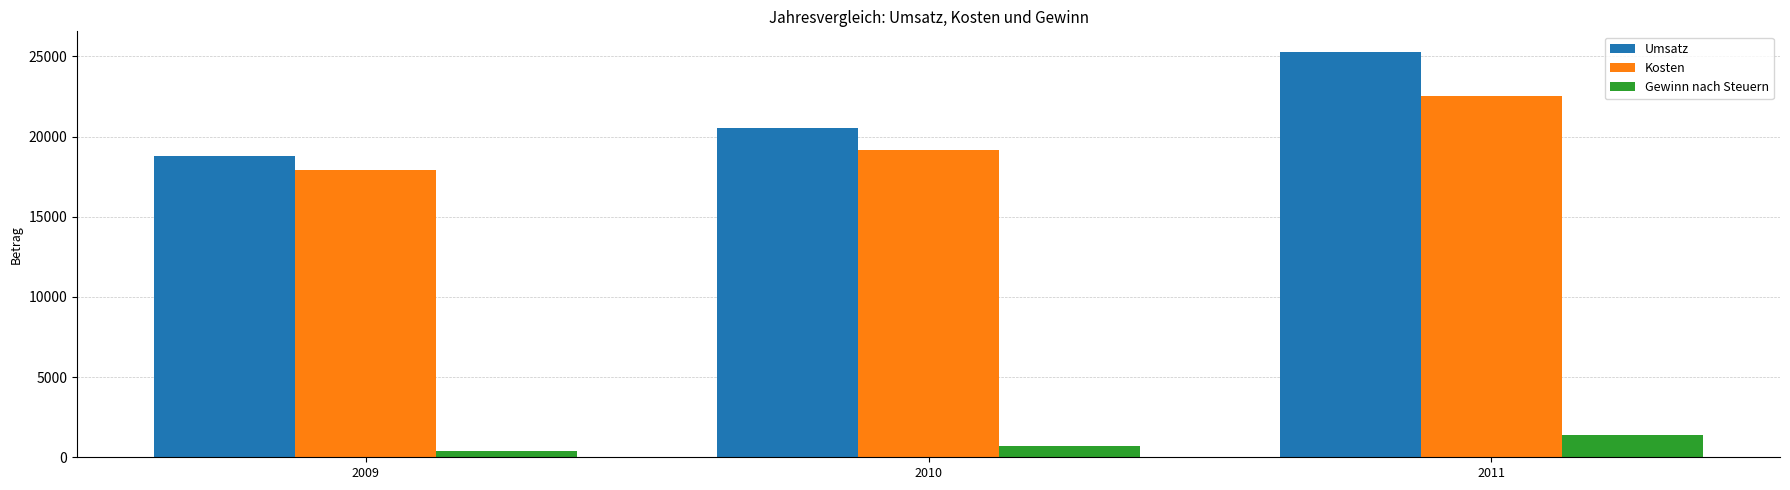

Reading left to right, extract all data points from this chart.

Umsatz: 18780	20540	25300
Kosten: 17946	19178	22510
Gewinn nach Steuern: 417	681	1395